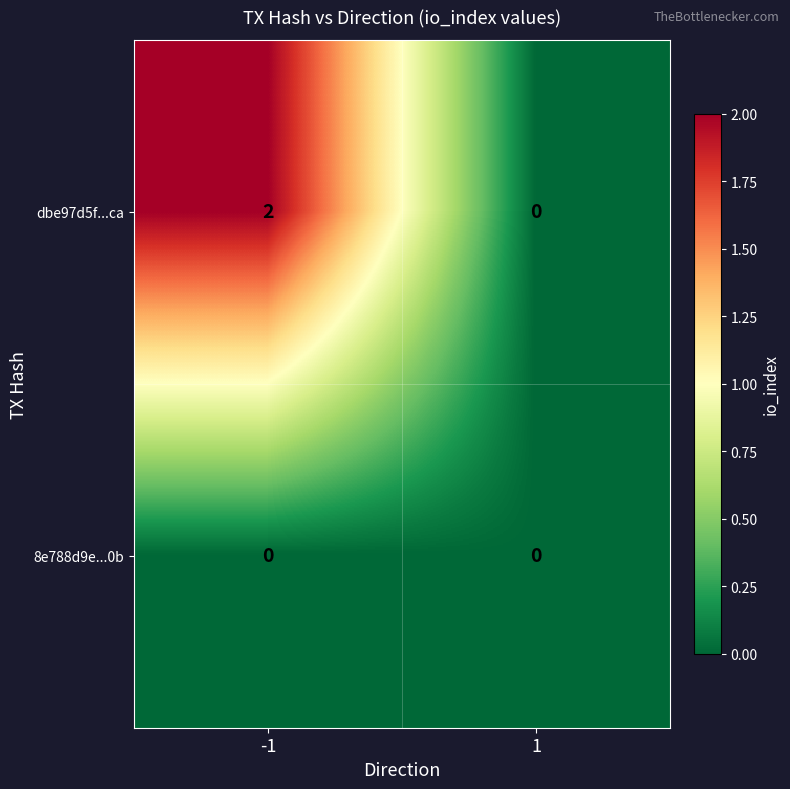

Rank the series by their average value, from highest to lowest.

dbe97d5f...ca, 8e788d9e...0b